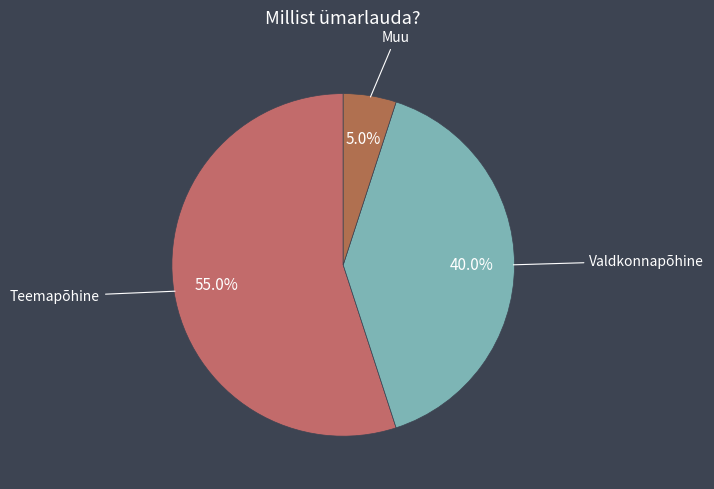

Rank the categories by value from lowest to highest.

Muu, Valdkonnapõhine, Teemapõhine